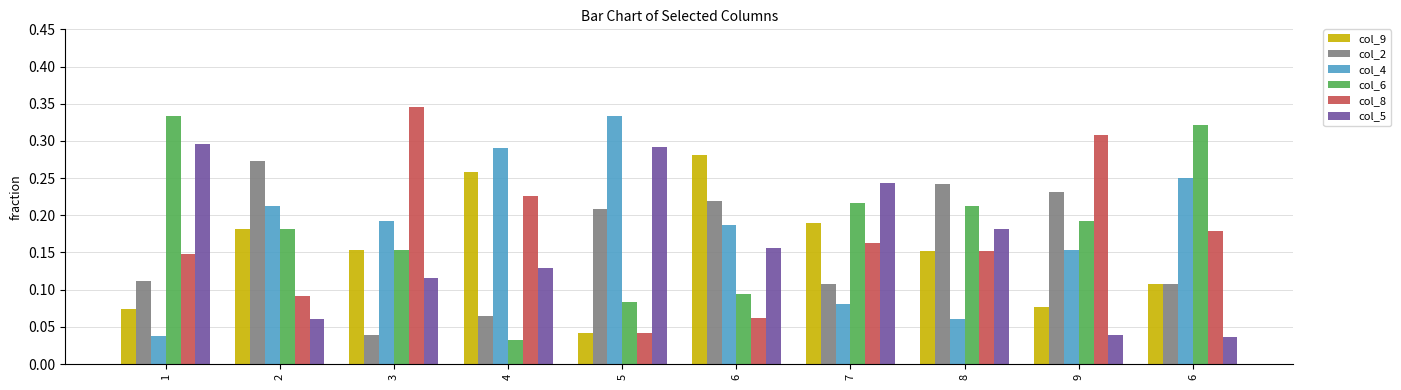

Rank the series by their maximum value, from lowest to highest.

col_2, col_9, col_5, col_4, col_6, col_8